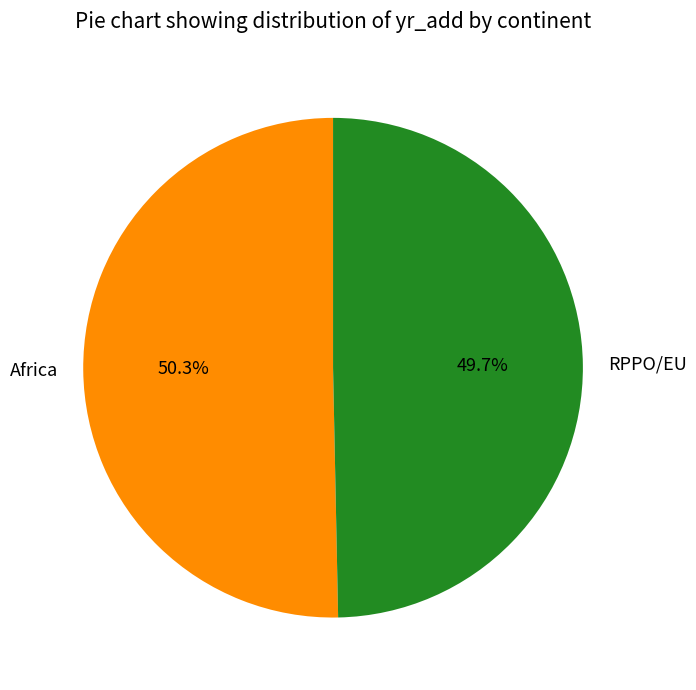

Which category accounts for the majority?

Africa